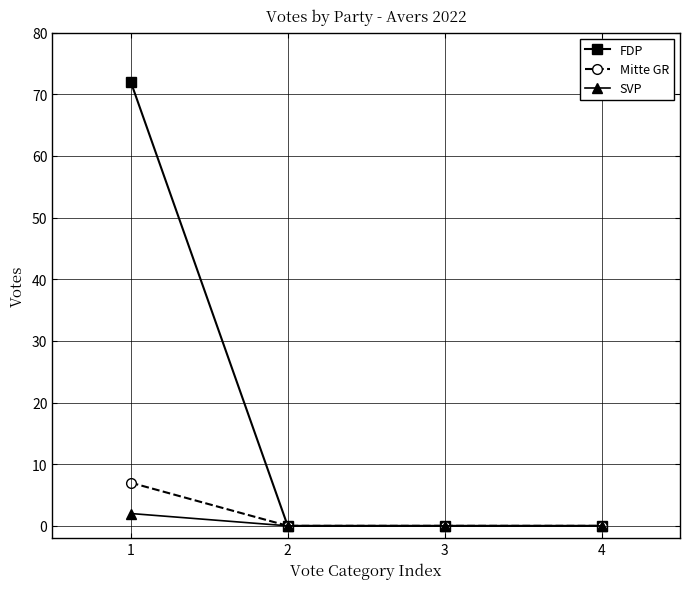

True or false: FDP has a value of 0 at 4.

True